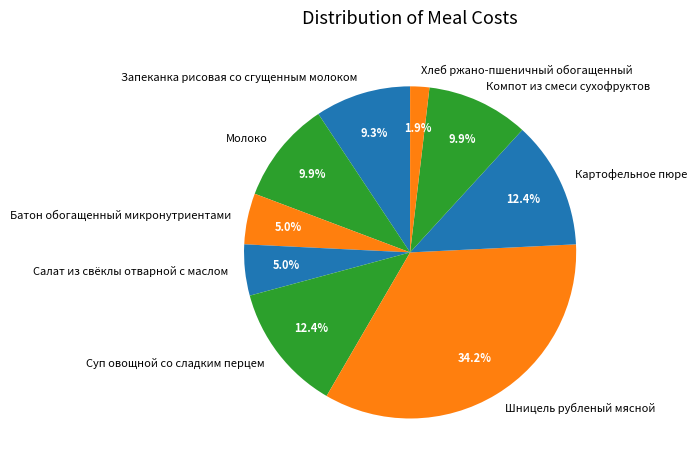

Combined, do Хлеб ржано-пшеничный обогащенный and Батон обогащенный микронутриентами account for over 50%?

No